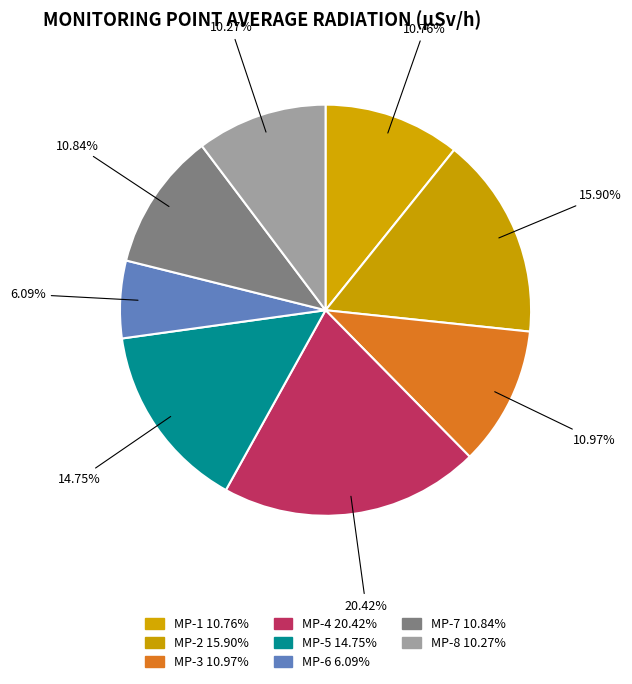

To the nearest percent, what portion does MP-6 represent?

6%